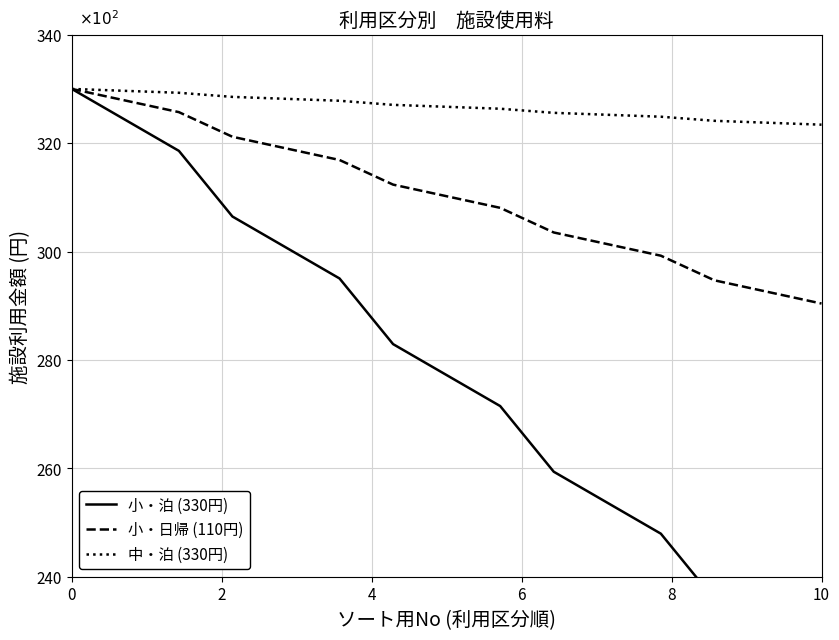

Reading left to right, extract all data points from this chart.

小・泊 (330円): 330.0	324.3	318.6	306.5	300.7	295.0	282.9	277.2	271.5	259.4	253.7	247.9	235.8	230.1	224.4
小・日帰 (110円): 330.0	327.9	325.7	321.2	319.0	316.9	312.3	310.2	308.1	303.5	301.4	299.2	294.7	292.5	290.4
中・泊 (330円): 330.0	329.6	329.3	328.5	328.2	327.8	327.1	326.7	326.3	325.6	325.2	324.9	324.1	323.8	323.4